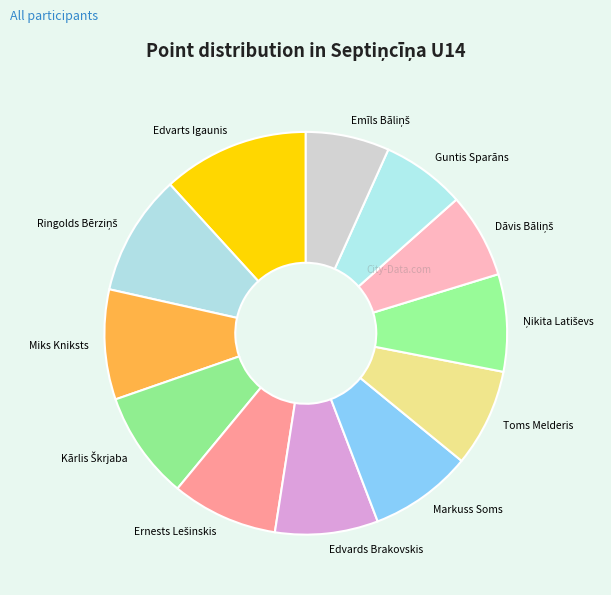

What is the largest slice in the pie chart?

Edvarts Igaunis